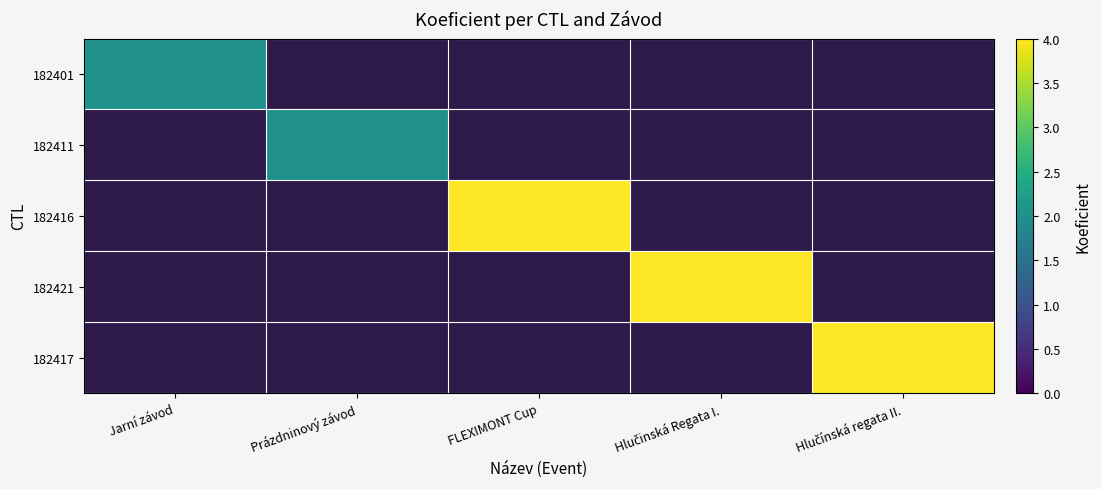

Which series has the widest spread of values?

182401